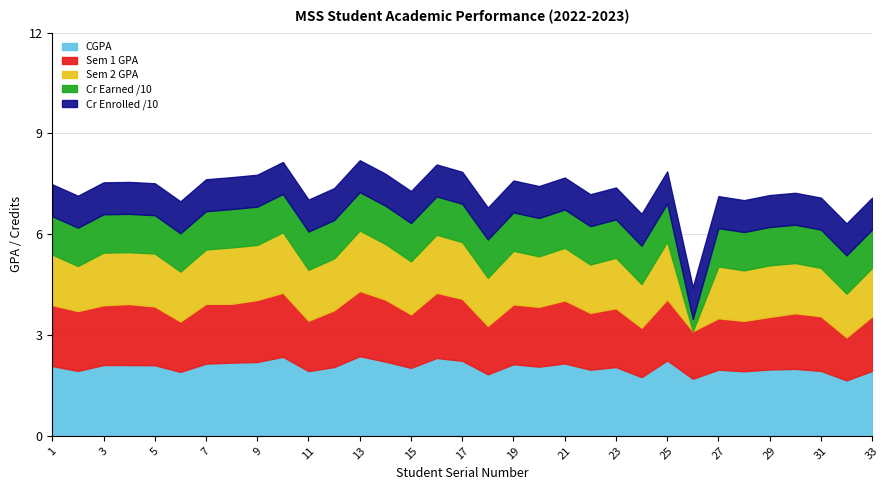

The value of CGPA at 14 is 6.5. True or false?

False